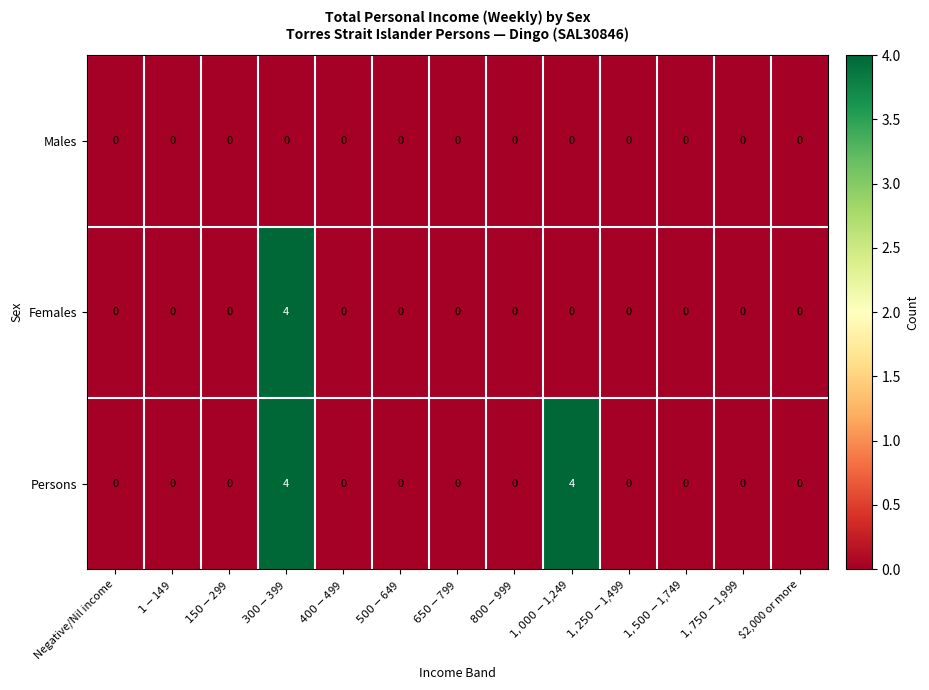

What is the maximum value shown in the chart?

4